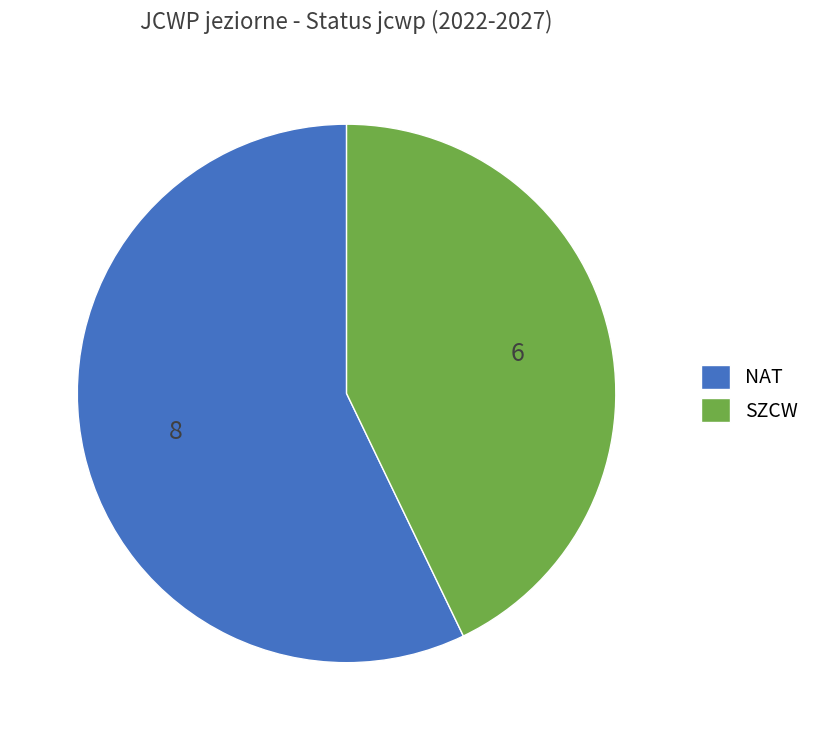

The SZCW slice represents 56% of the pie. True or false?

False